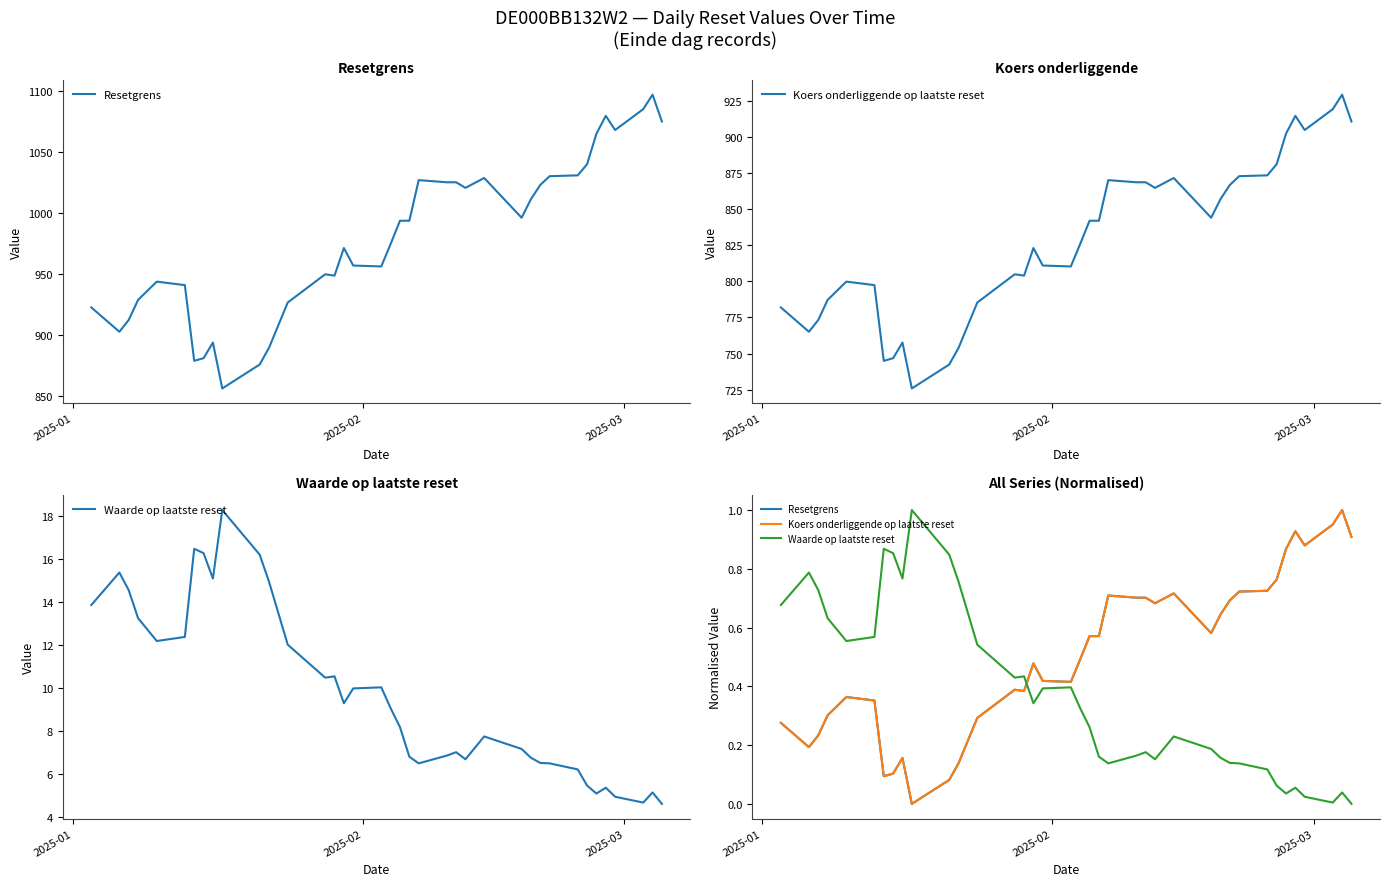

Does the chart display data point markers on the line(s)?

No